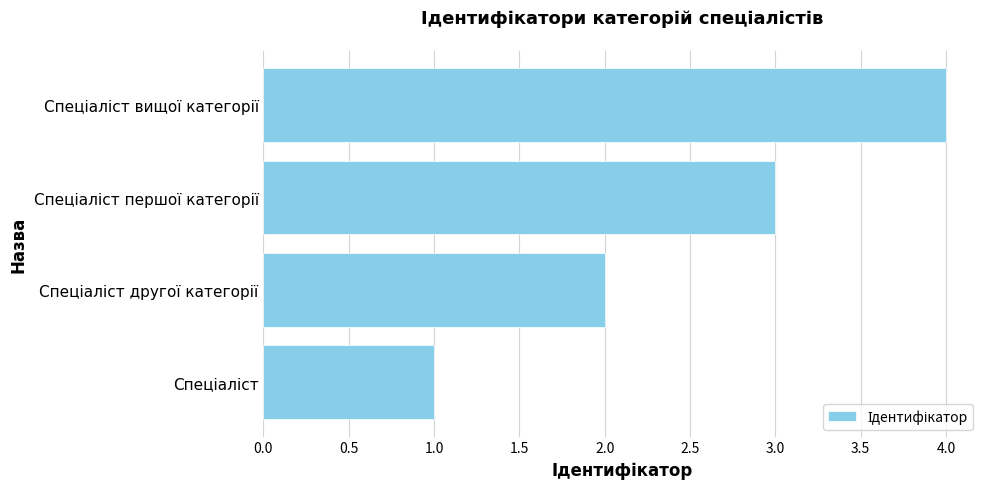

What is the maximum value shown in the chart?

4